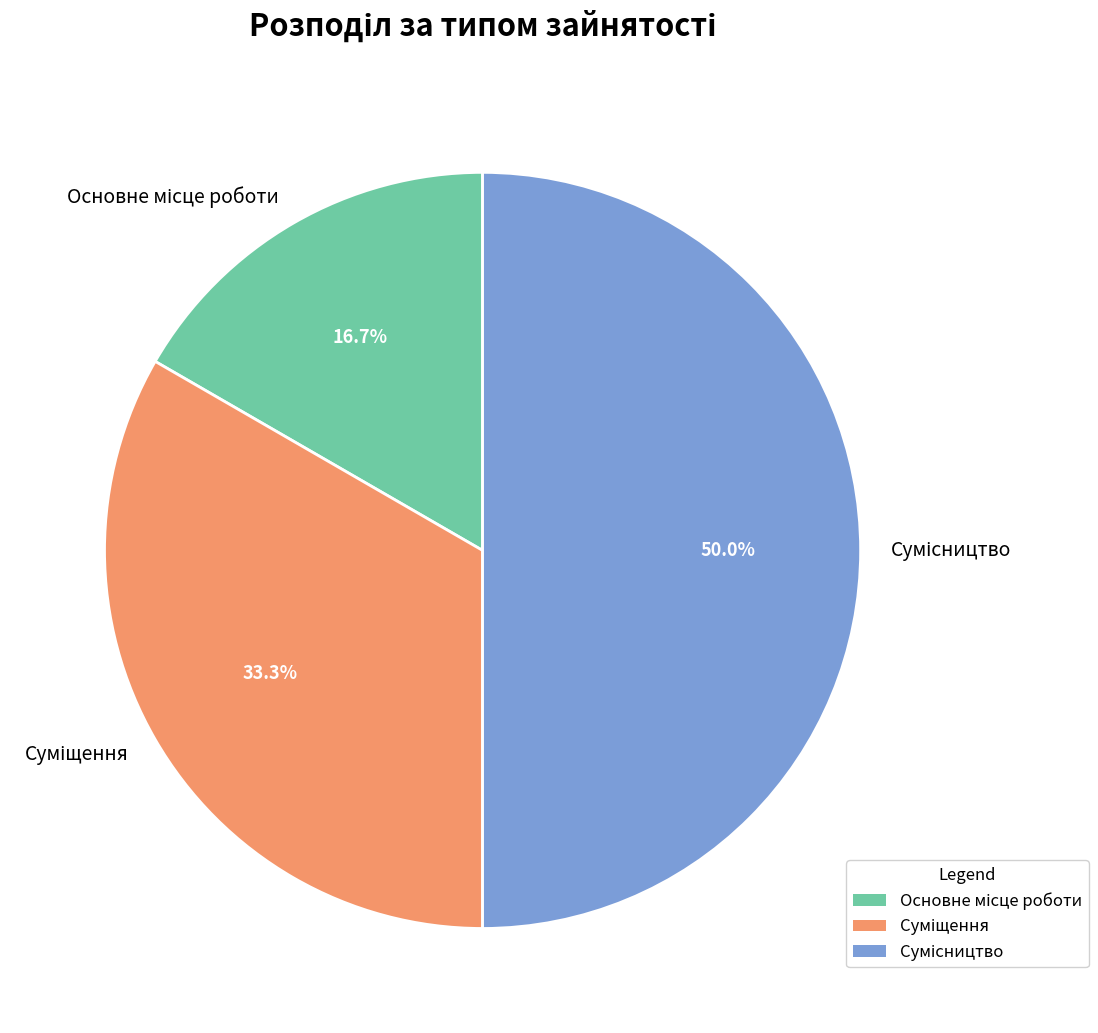

How many slices are in this pie chart?

3